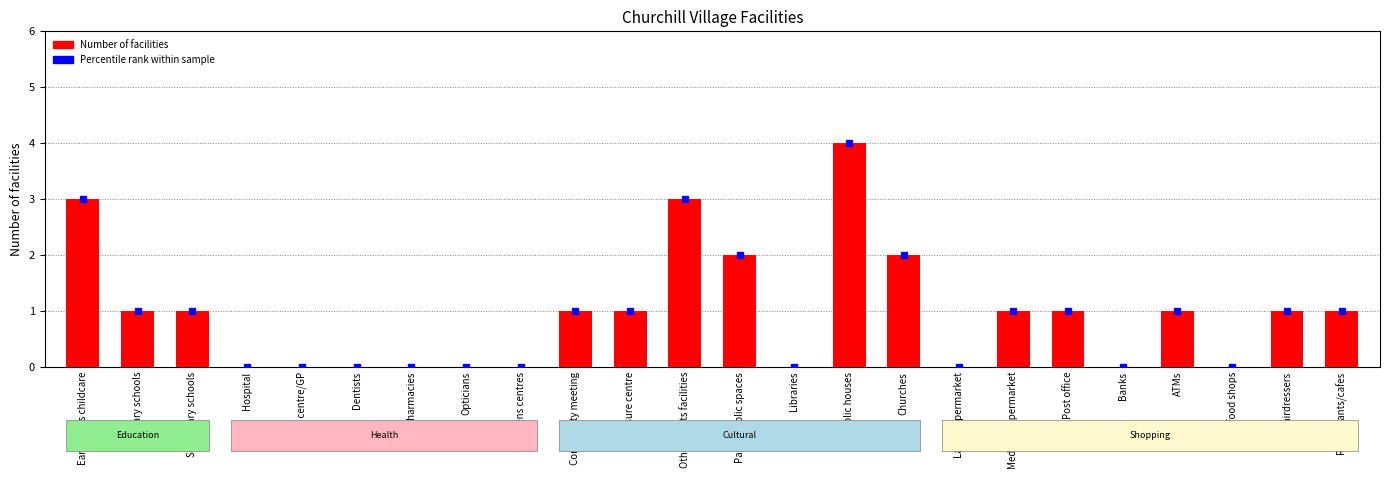

What is the change in value from Early years childcare to Childrens centres?

-3